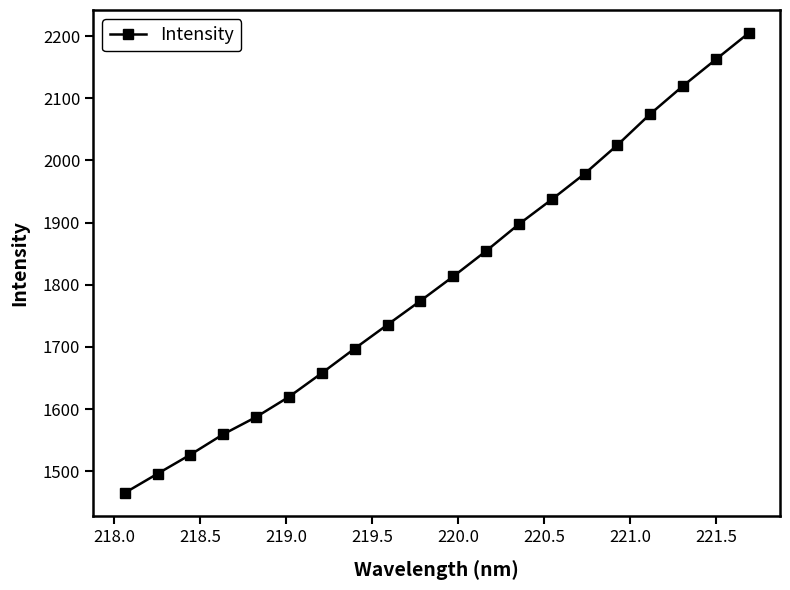

What is the value of the 10th point from the left?

1774.1